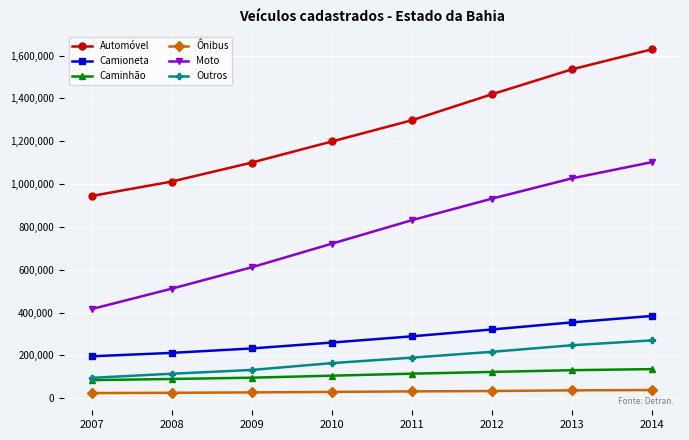

What is the lowest value of the Automóvel series?

944668